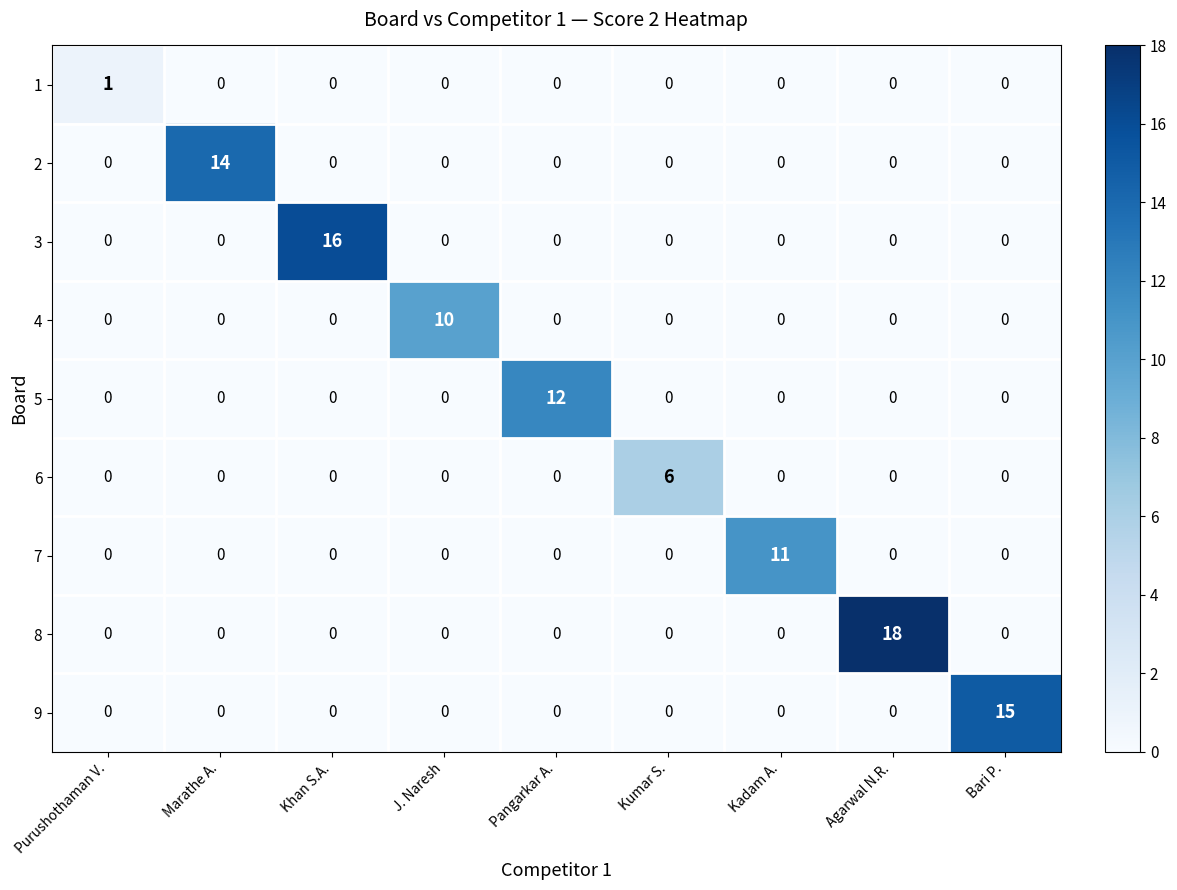

What is the difference between the maximum and second lowest values in the 7 series?

11